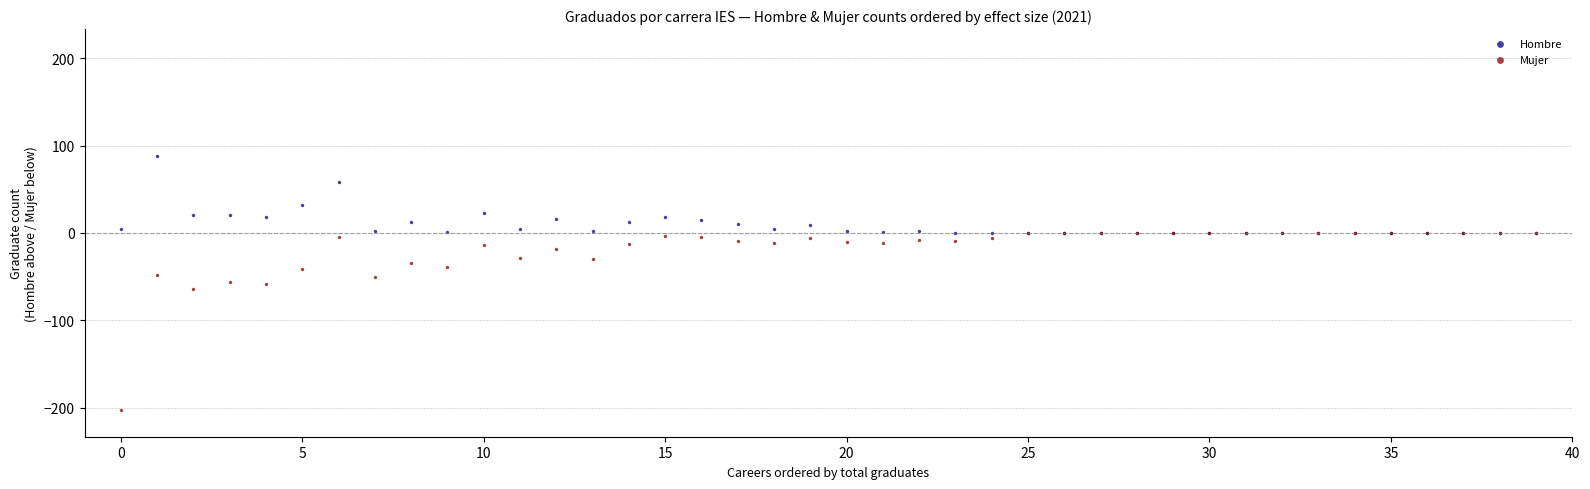

In the Mujer series, what Y value is closest to -101?

-64